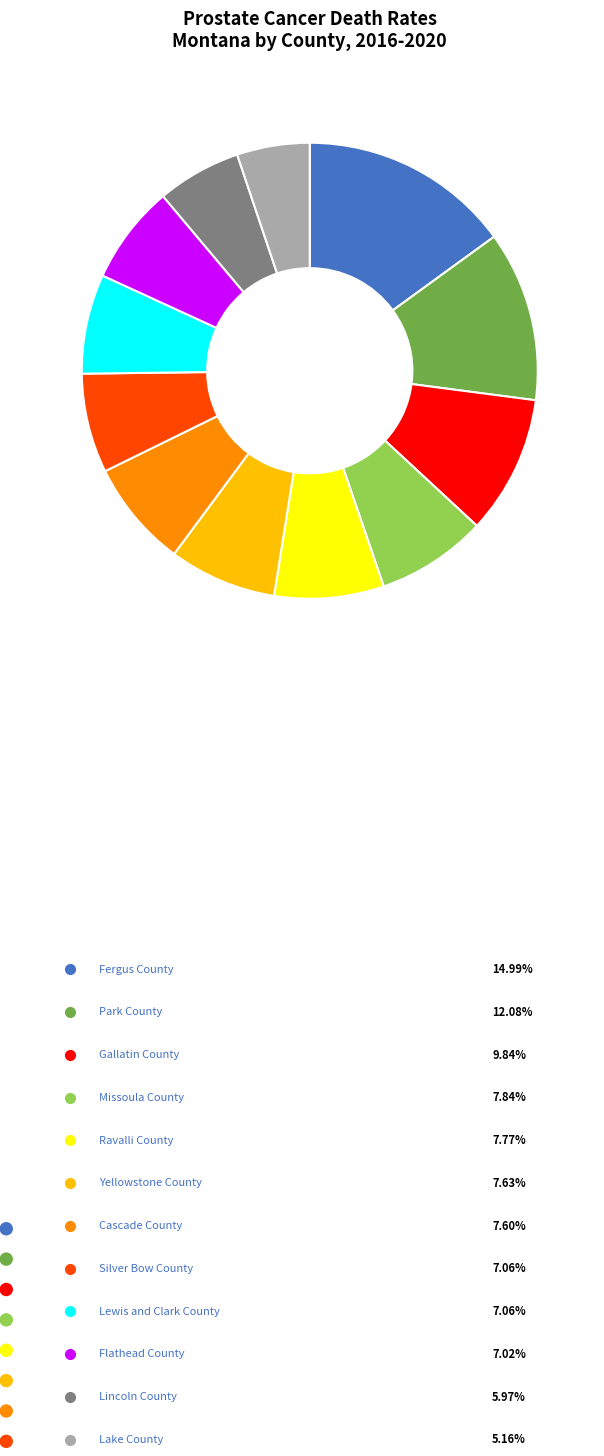

Rank the categories by value from highest to lowest.

Fergus County, Park County, Gallatin County, Missoula County, Ravalli County, Yellowstone County, Cascade County, Silver Bow County, Lewis and Clark County, Flathead County, Lincoln County, Lake County